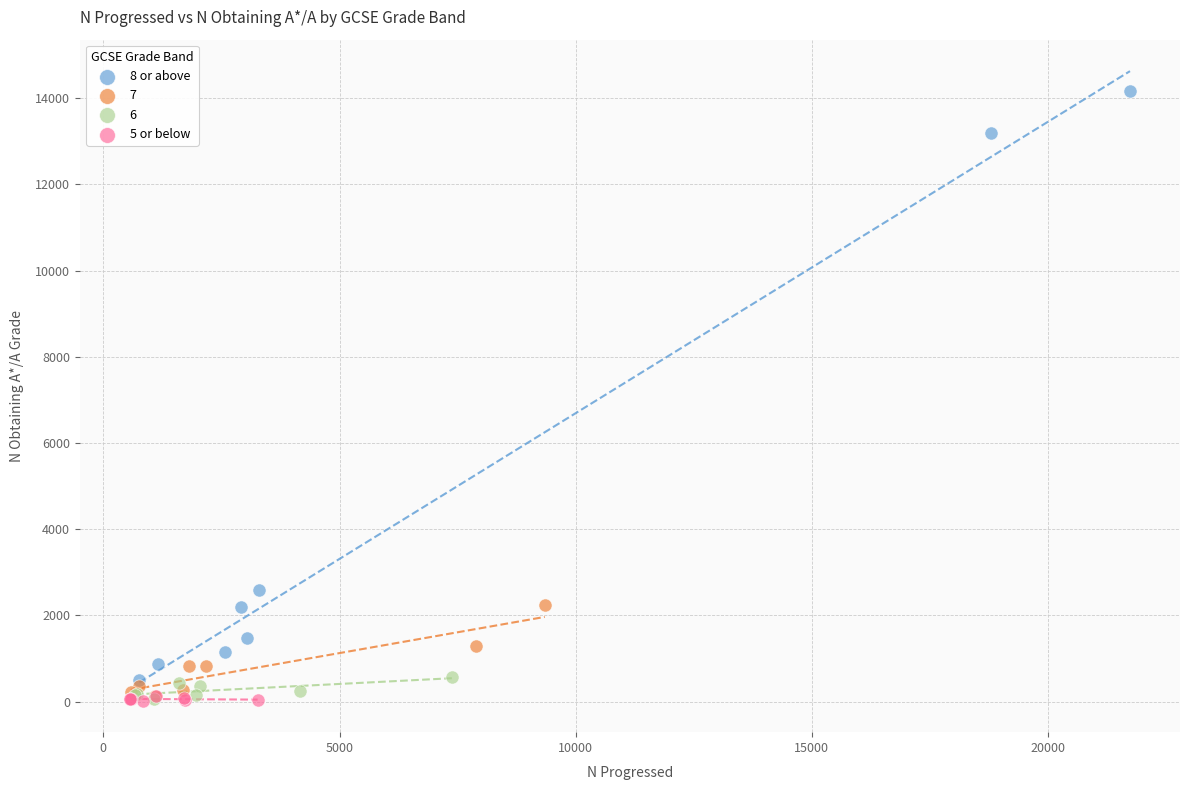

What are all the series names shown in the legend?

8 or above, 7, 6, 5 or below